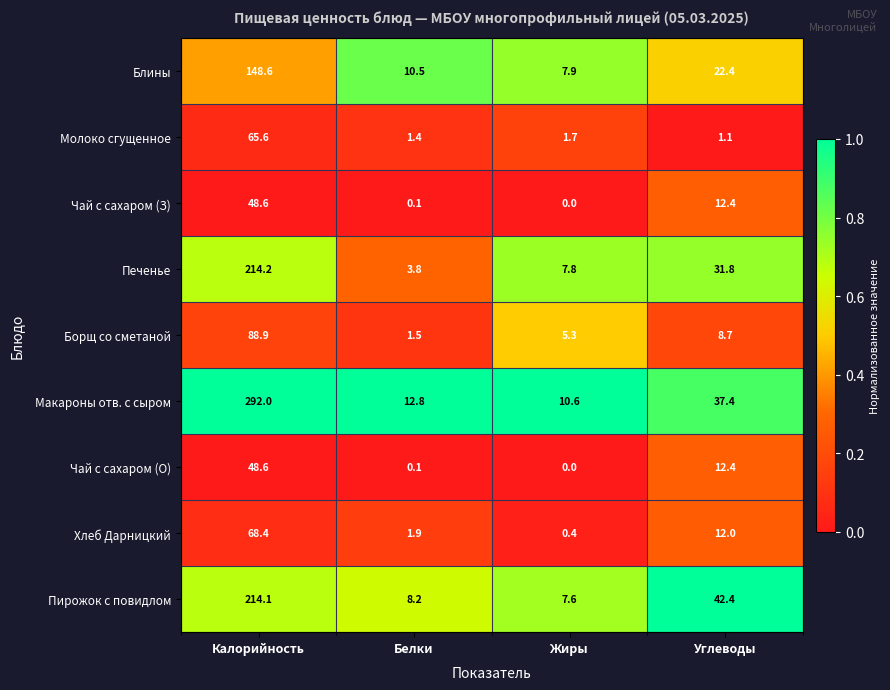

List the labels in order of Пирожок с повидлом value, largest first.

Калорийность, Углеводы, Белки, Жиры